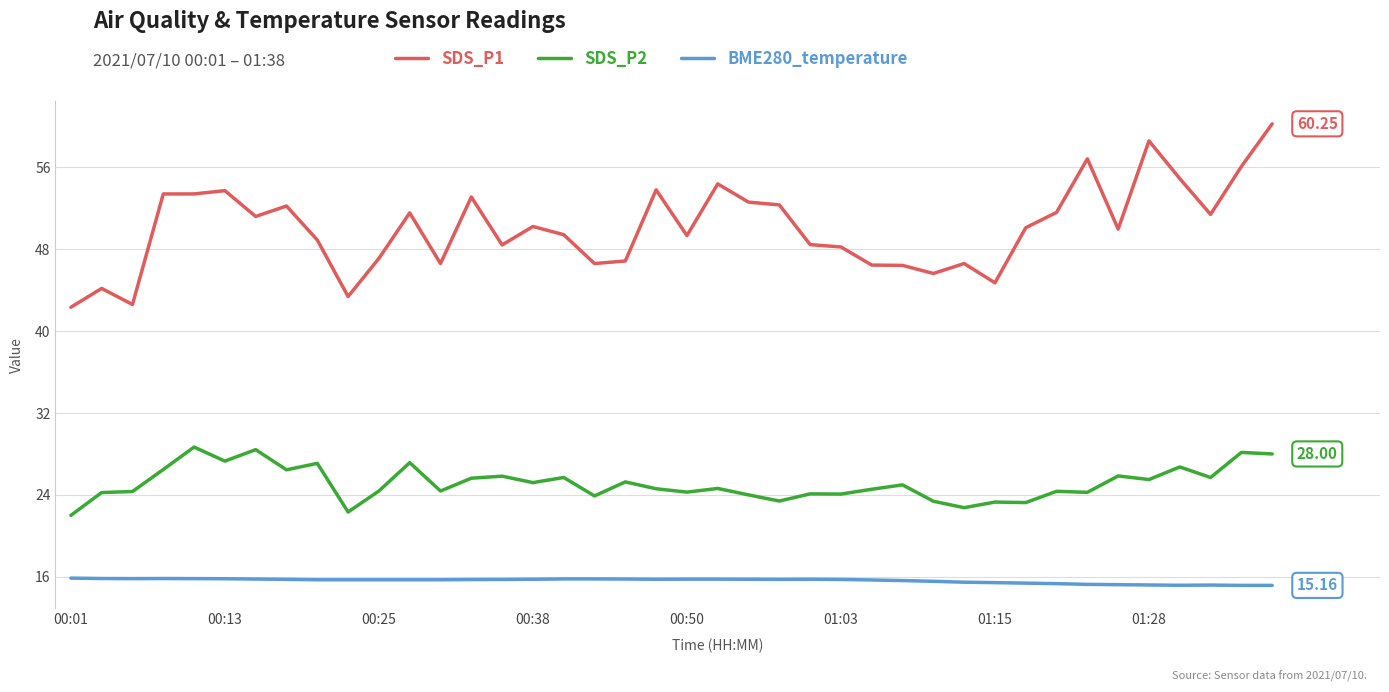

Which series has the largest range (max minus min)?

SDS_P1